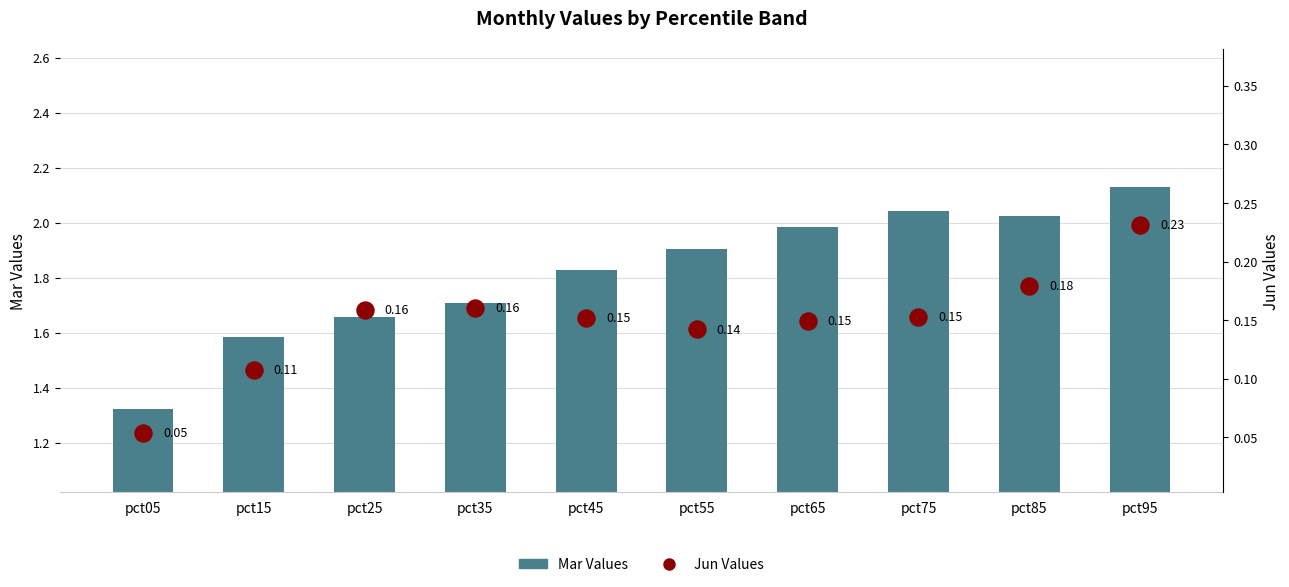

Which series reaches the minimum Y coordinate?

Jun Values